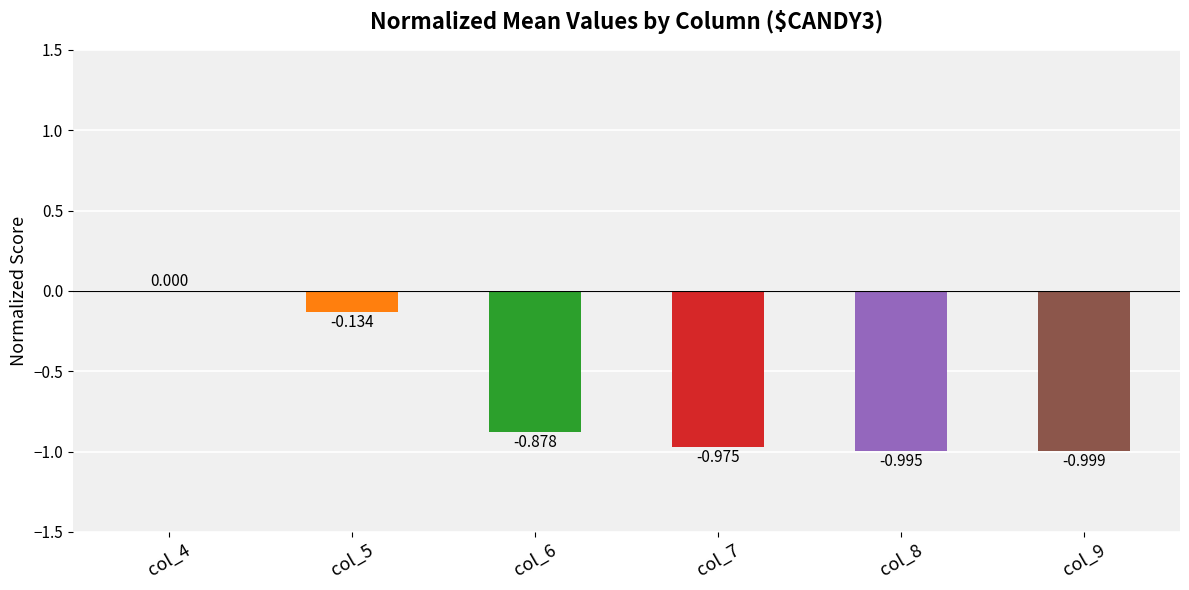

What is the minimum value shown in the chart?

-1.0